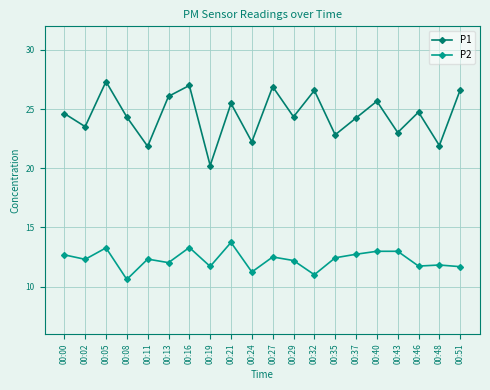

True or false: P2 and P1 cross at least once.

False